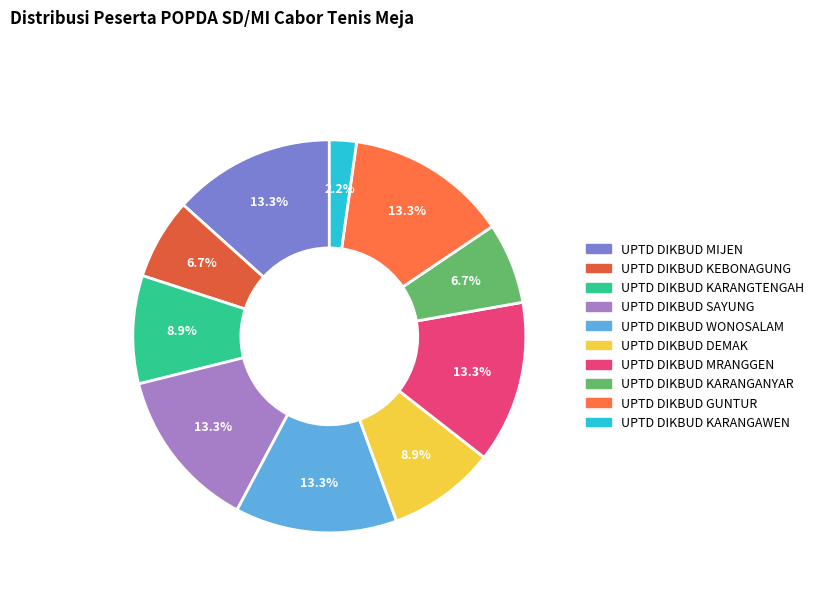

What is the change in value from UPTD DIKBUD KARANGTENGAH to UPTD DIKBUD KARANGAWEN?

-3